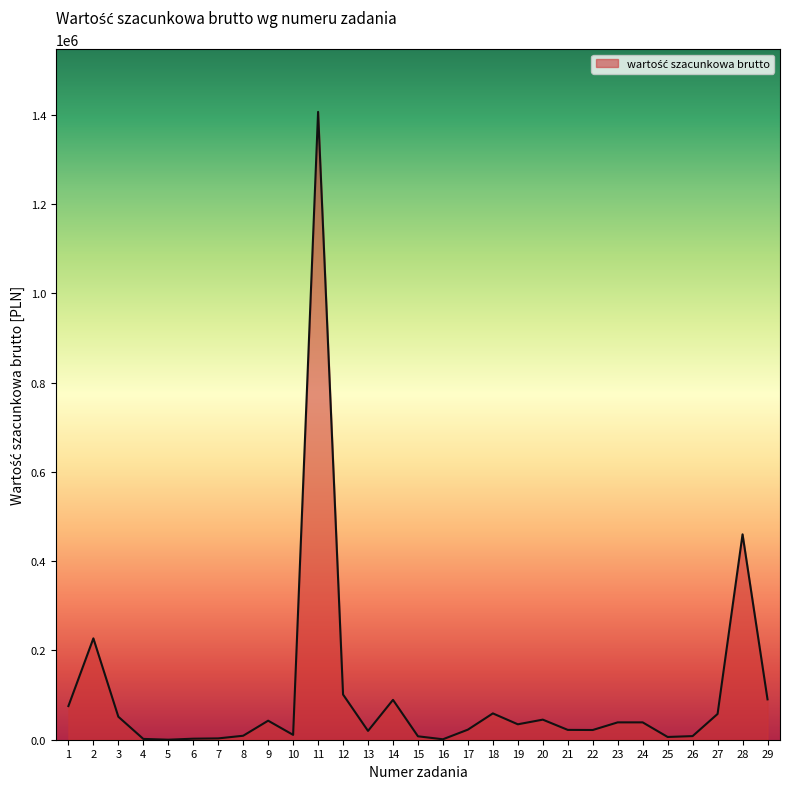

What is the sum of all values?

2954122.8